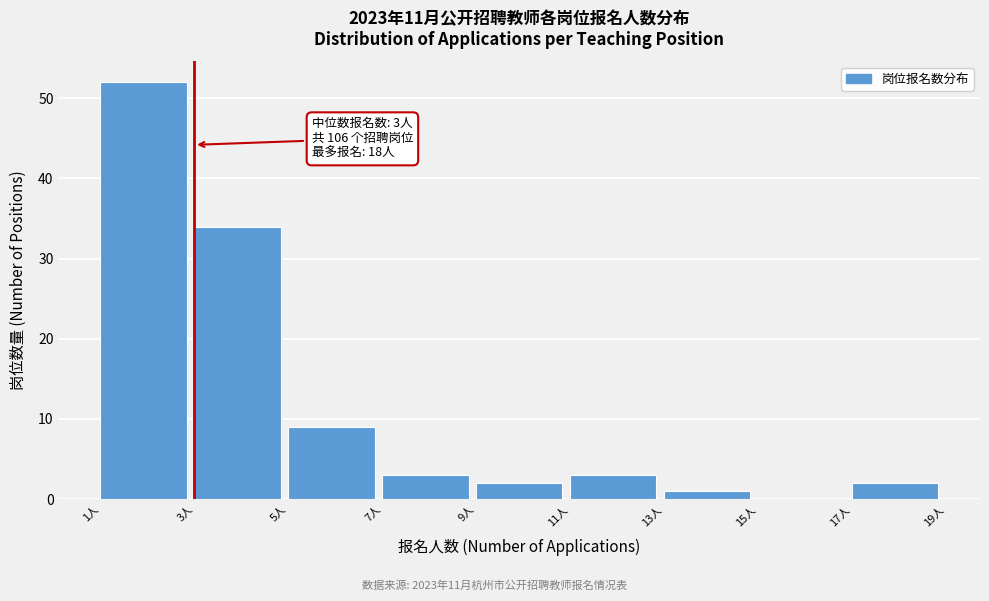

Which range on the x-axis has the tallest bar?

1 to 3